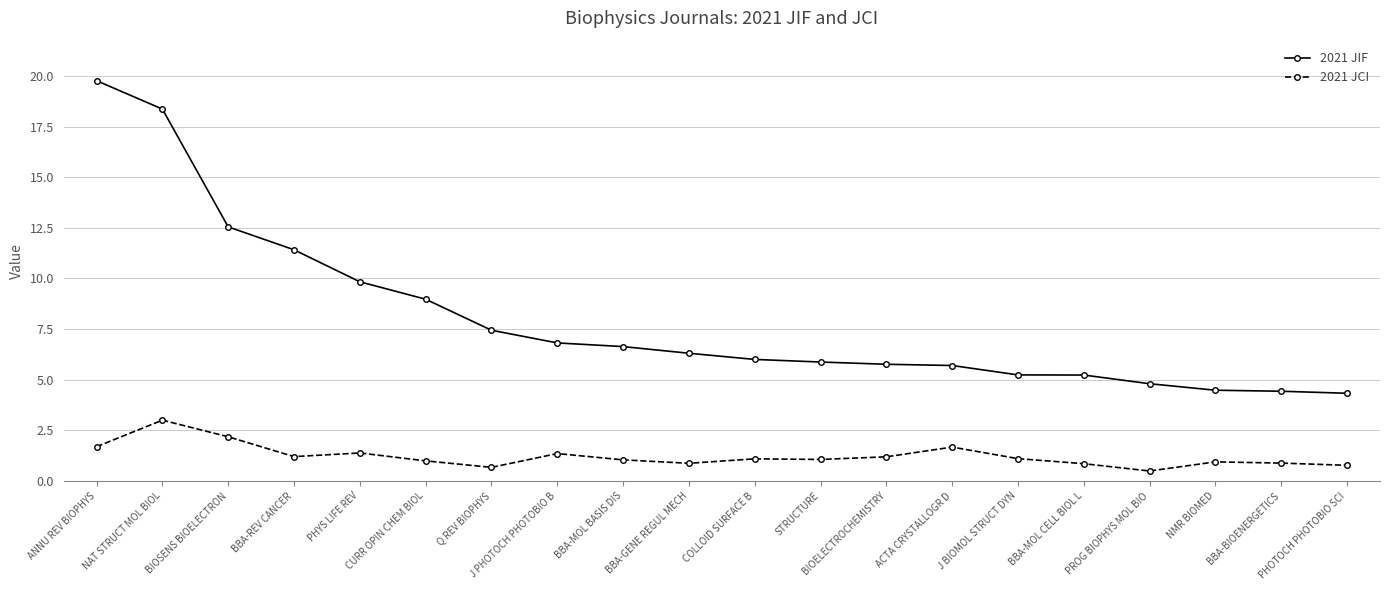

The 2021 JIF series shows 1.2 at BIOELECTROCHEMISTRY. True or false?

False